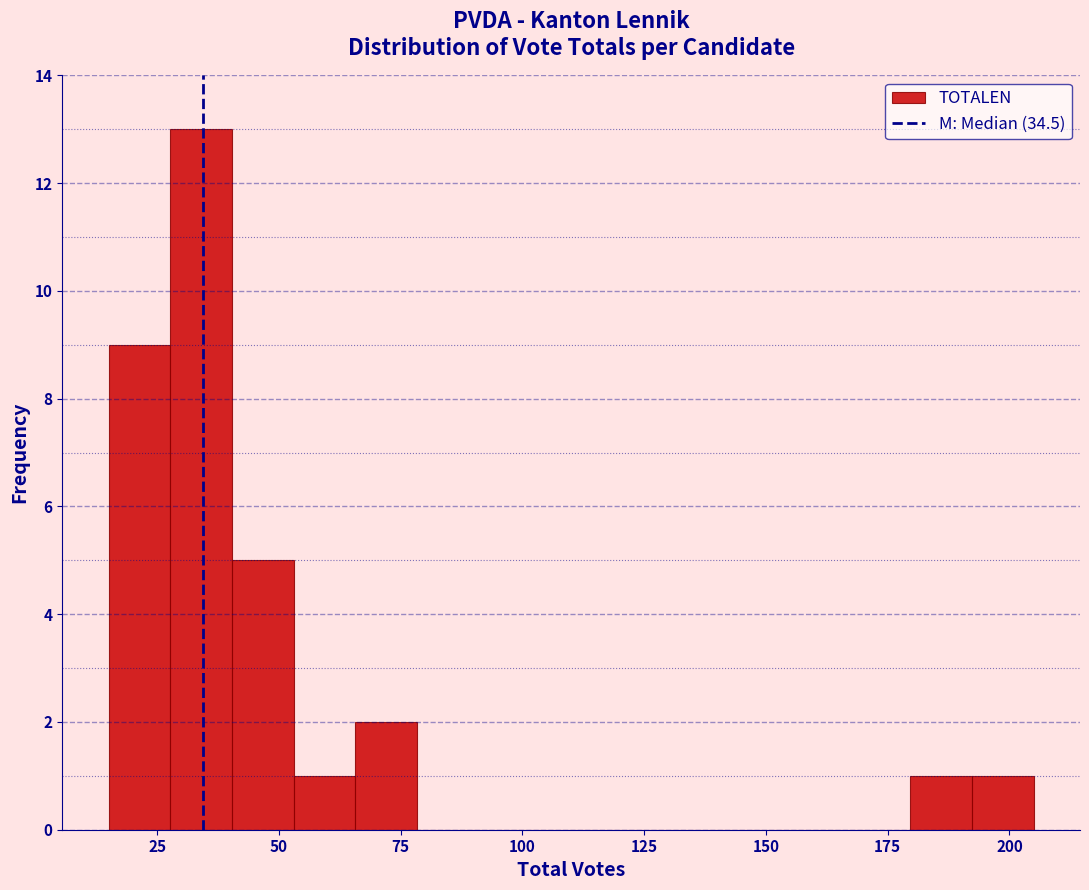

Read against the x-axis, roughly where is the centre of the tallest bar?

35